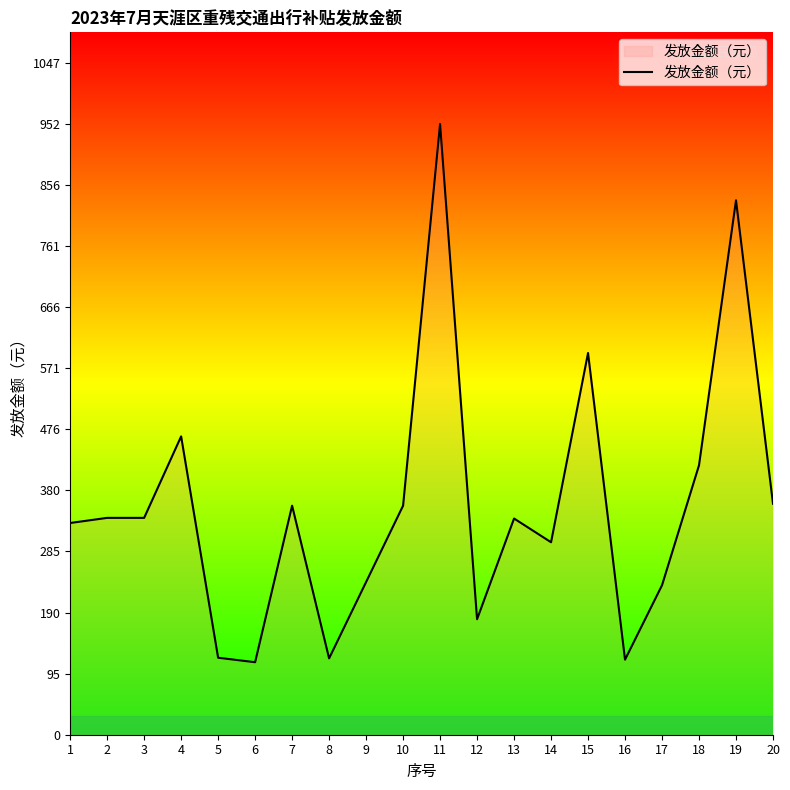

What is the sum of all values?

7102